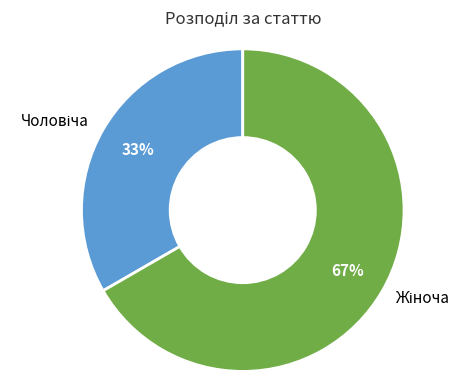

How many segments does this pie chart have?

2